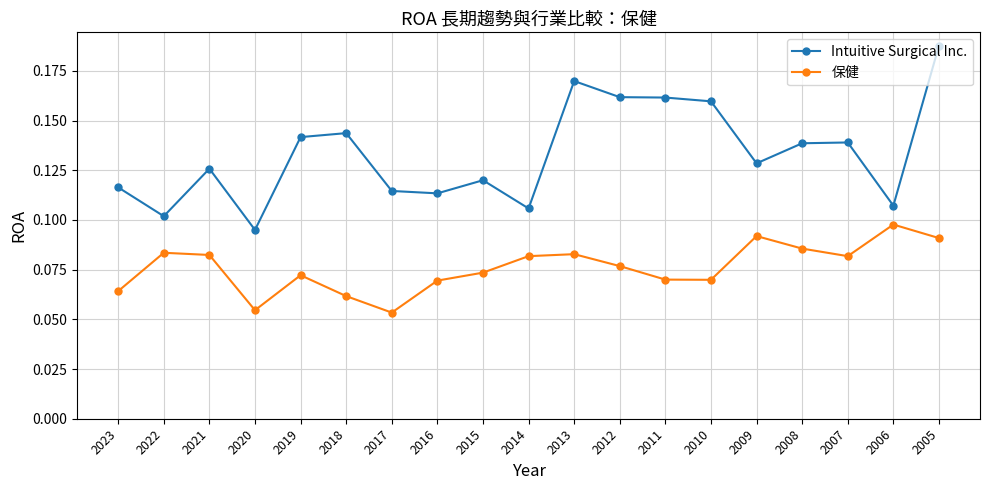

Which series changed the most between 2020 and 2012?

Intuitive Surgical Inc.